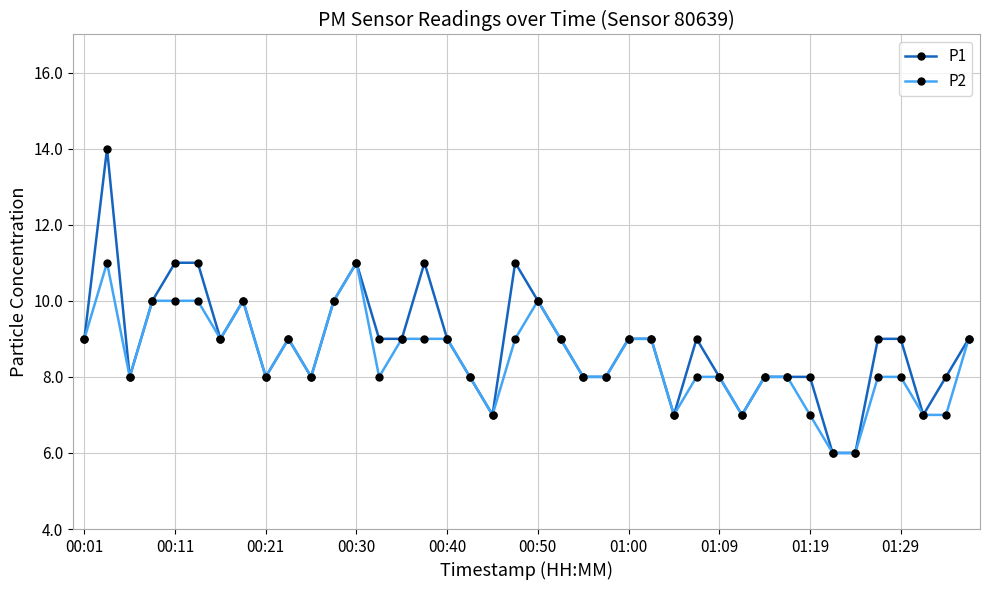

What is the minimum value shown in the chart?

6